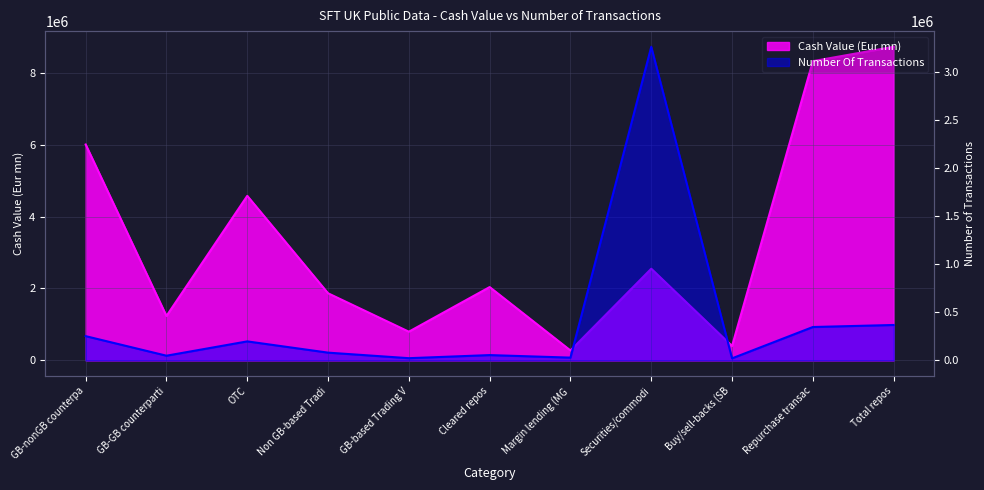

What is the difference between the maximum and minimum values in the Number Of Transactions series?

3245817.0